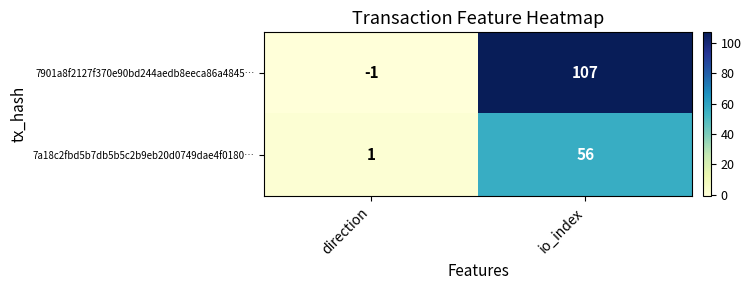

What is the sum of all 7a18c2fbd5b7db5b5c2b9eb20d0749dae4f0180… values?

57